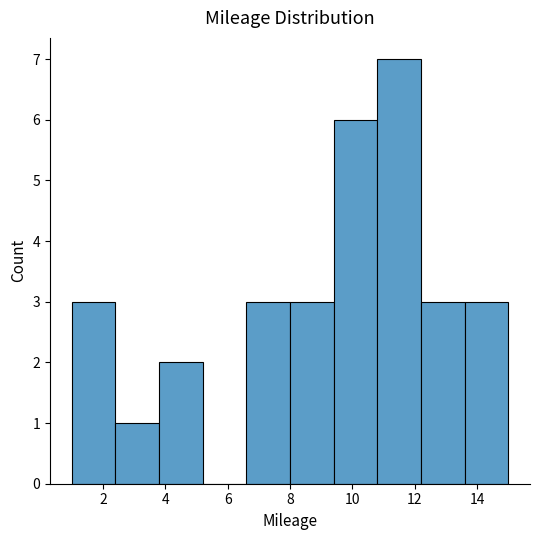

Over which range of the x-axis is the bar tallest?

10.8 to 12.2